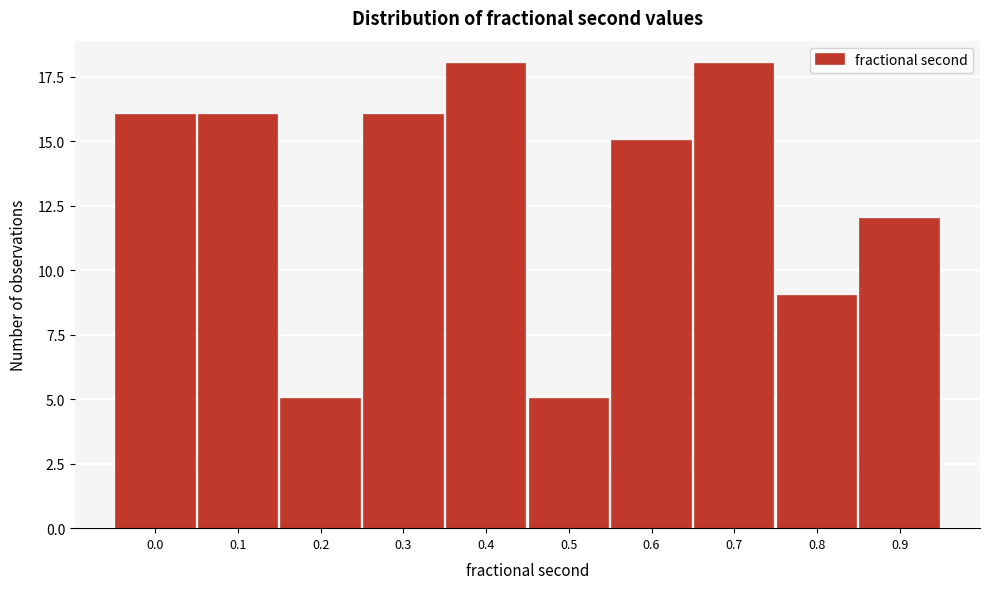

Reading left to right, extract all data points from this chart.

16	16	5	16	18	5	15	18	9	12